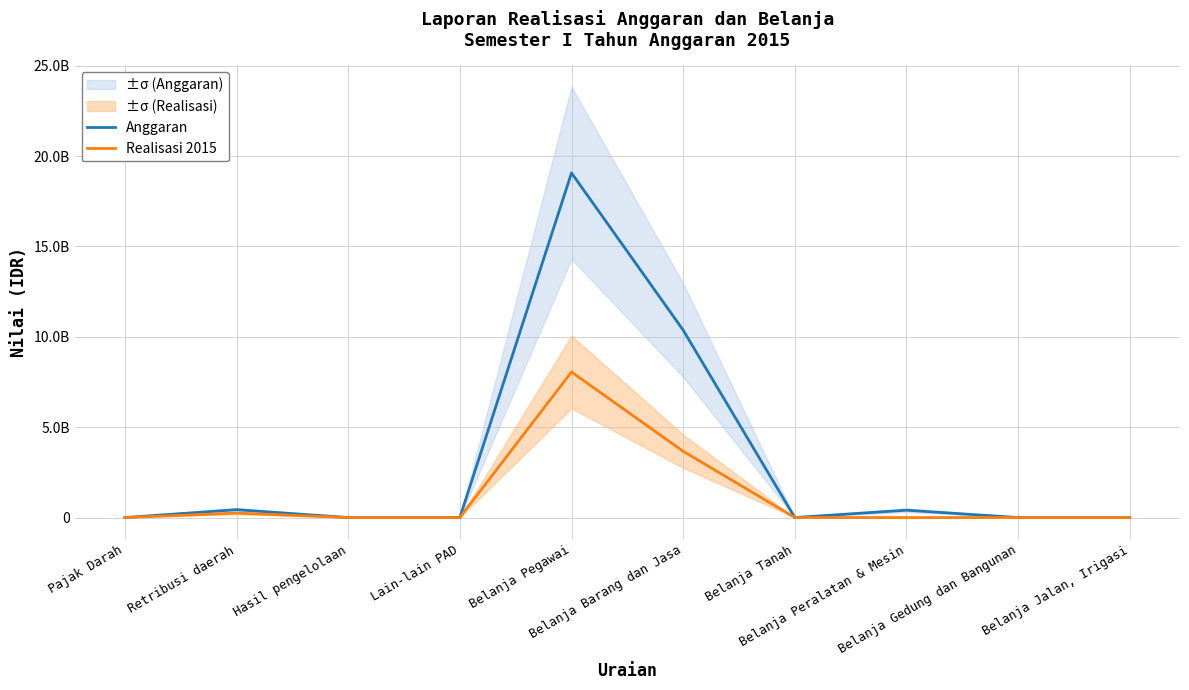

Is the value of Anggaran at Lain-lain PAD greater than the value of Realisasi 2015 at Belanja Gedung dan Bangunan?

No